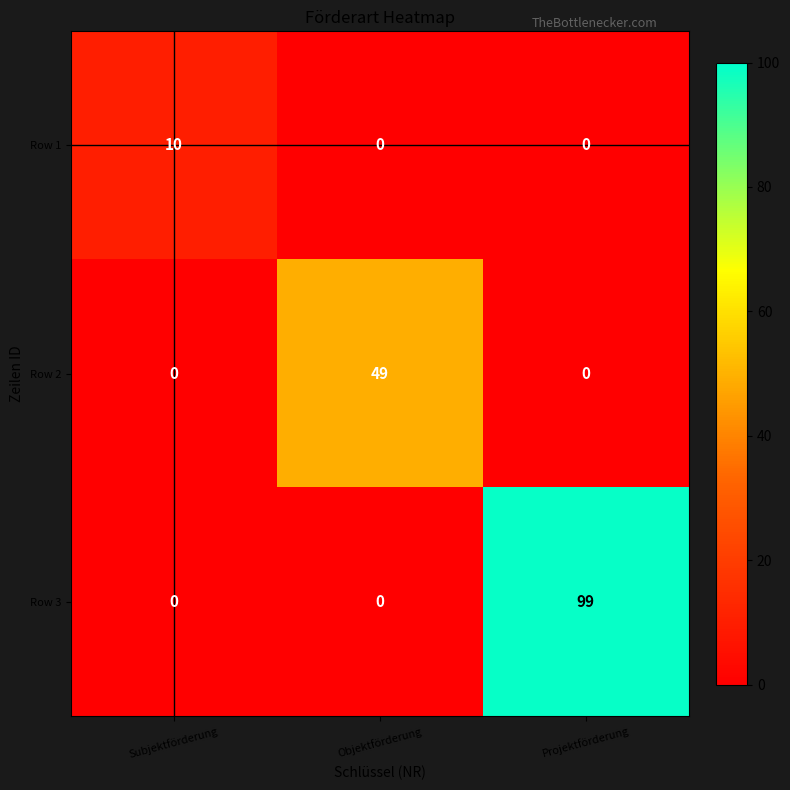

True or false: Row 3 has a value of 160 at Projektförderung.

False